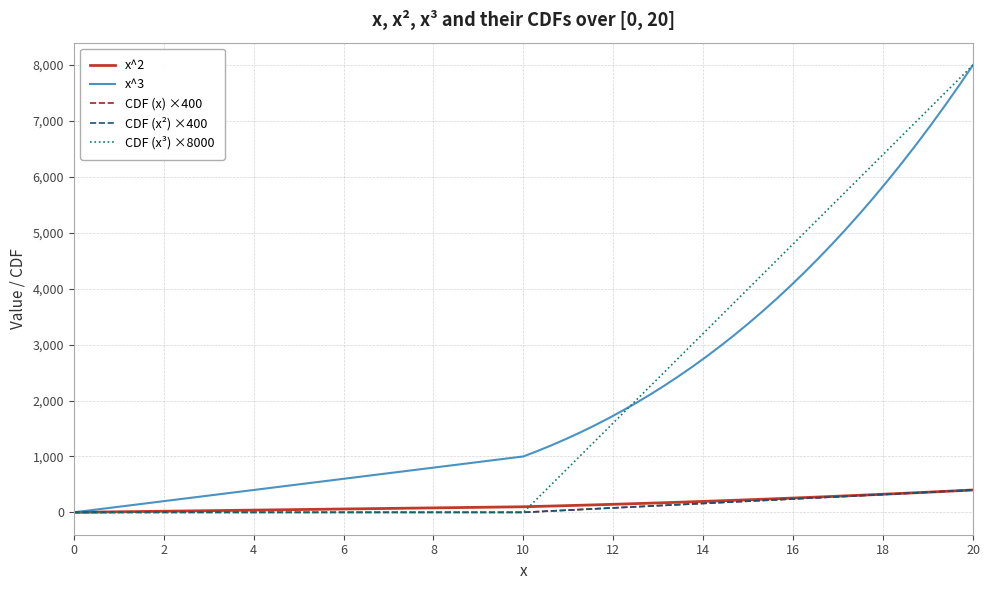

Does the chart display data point markers on the line(s)?

No